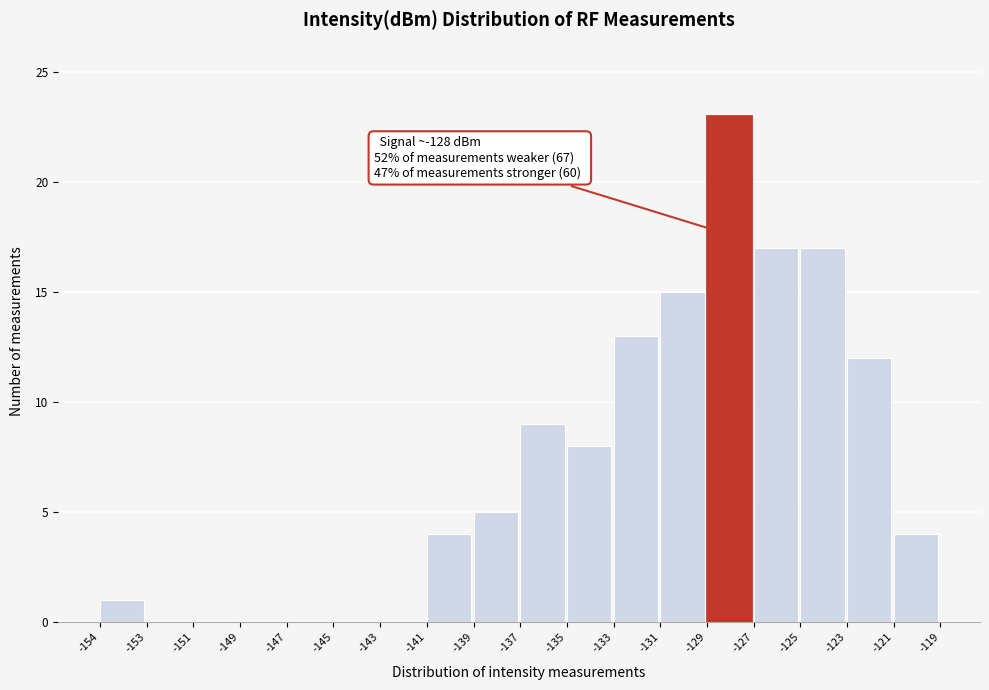

Reading left to right, transcribe all the data shown in this chart.

-154=1	-153=0	-151=0	-149=0	-147=0	-145=0	-143=0	-141=4	-139=5	-137=9	-135=8	-133=13	-131=15	-129=23	-127=17	-125=17	-123=12	-121=4